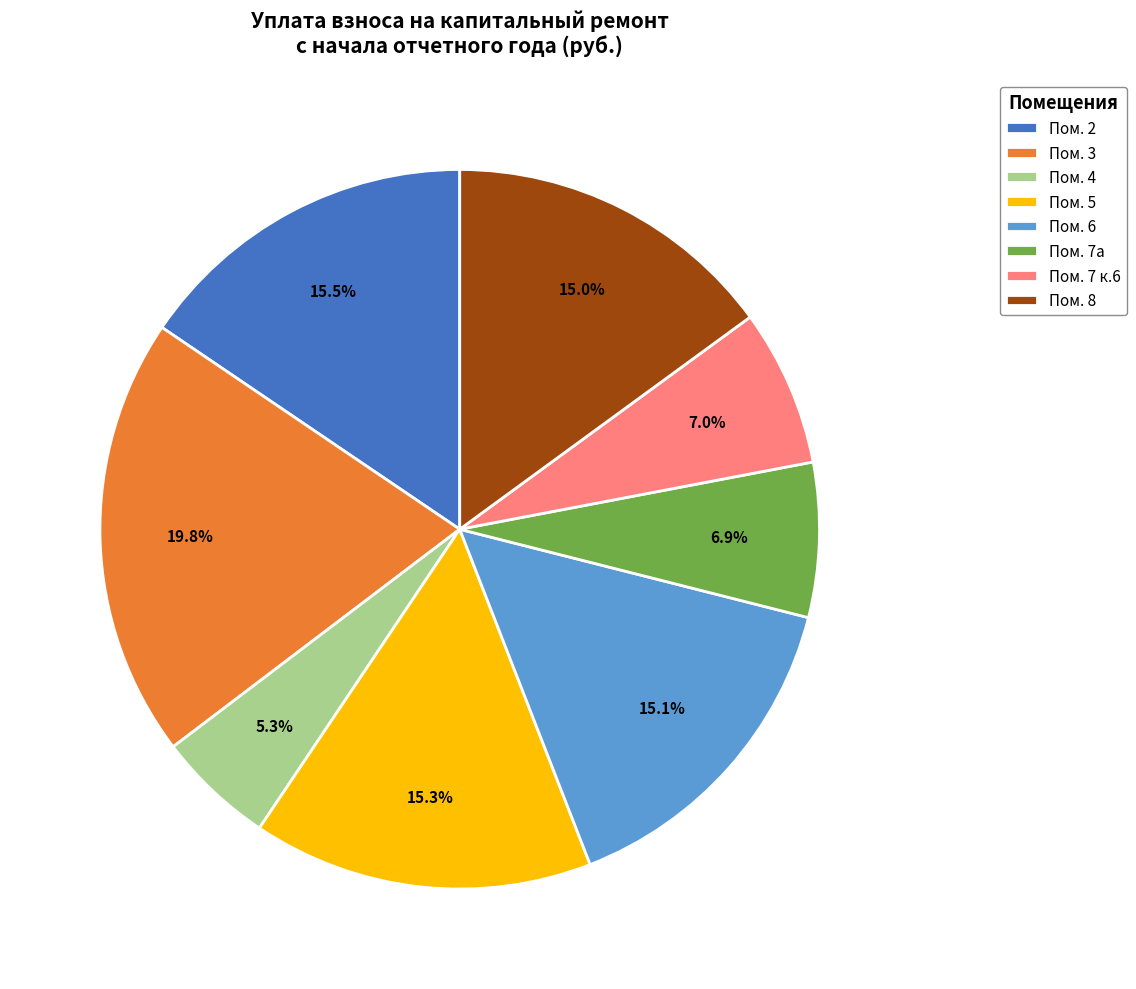

What is the ratio of the value at Пом. 4 to the value at Пом. 3?

0.3